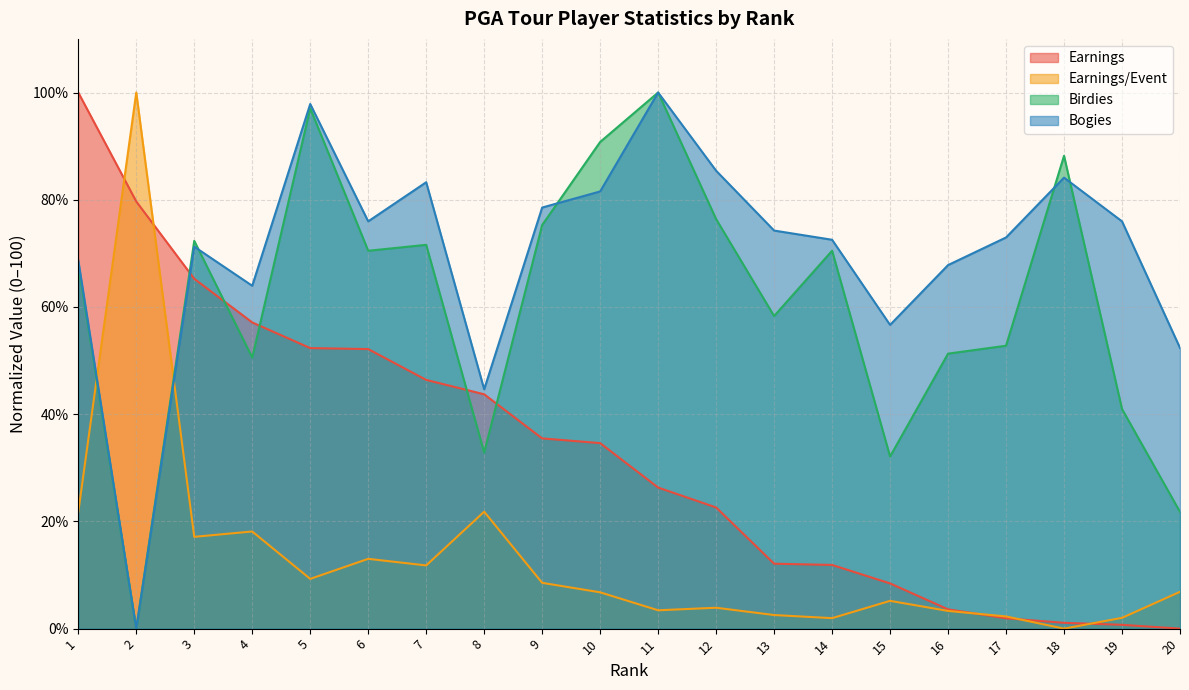

What is the difference between the maximum and minimum values in the Earnings/Event series?

100.0